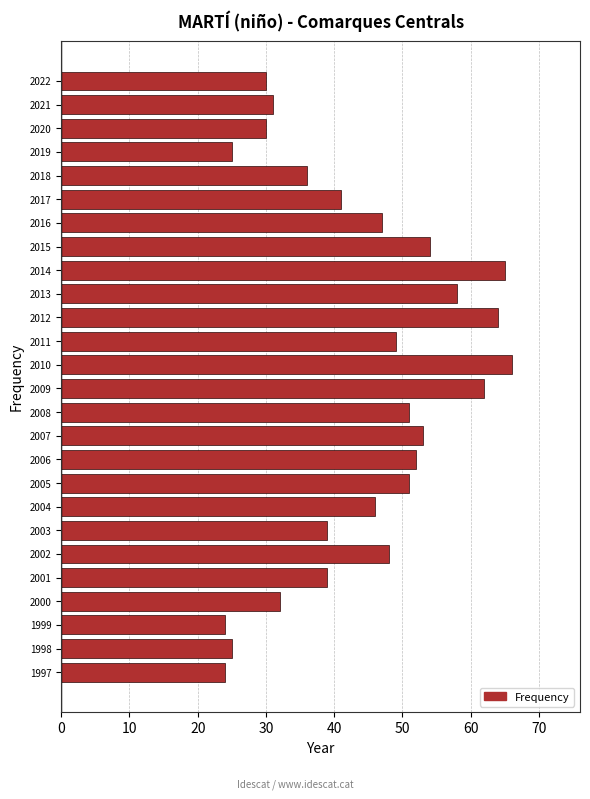

Reading bottom to top, list all the values displayed in this chart.

24	25	24	32	39	48	39	46	51	52	53	51	62	66	49	64	58	65	54	47	41	36	25	30	31	30